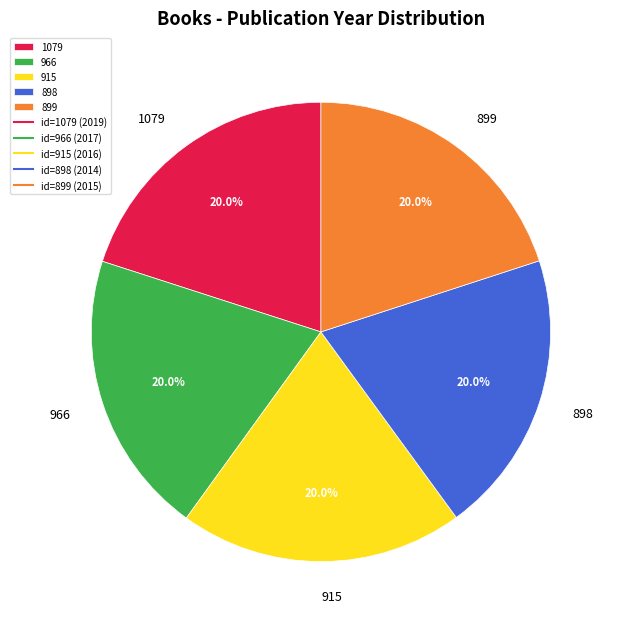

Approximately how many times larger is the value at 898 compared to 966?

1.0